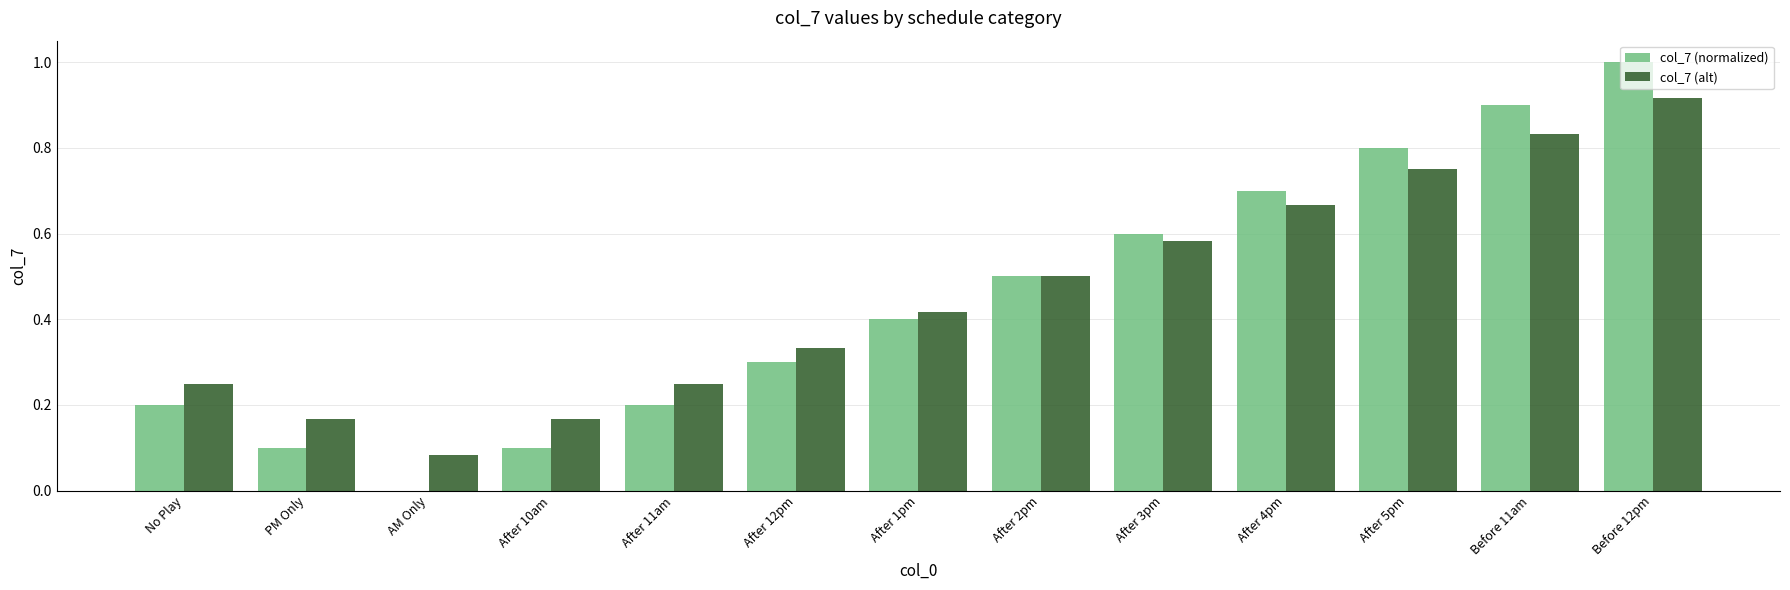

What is the sum of all col_7 (normalized) values?

5.8